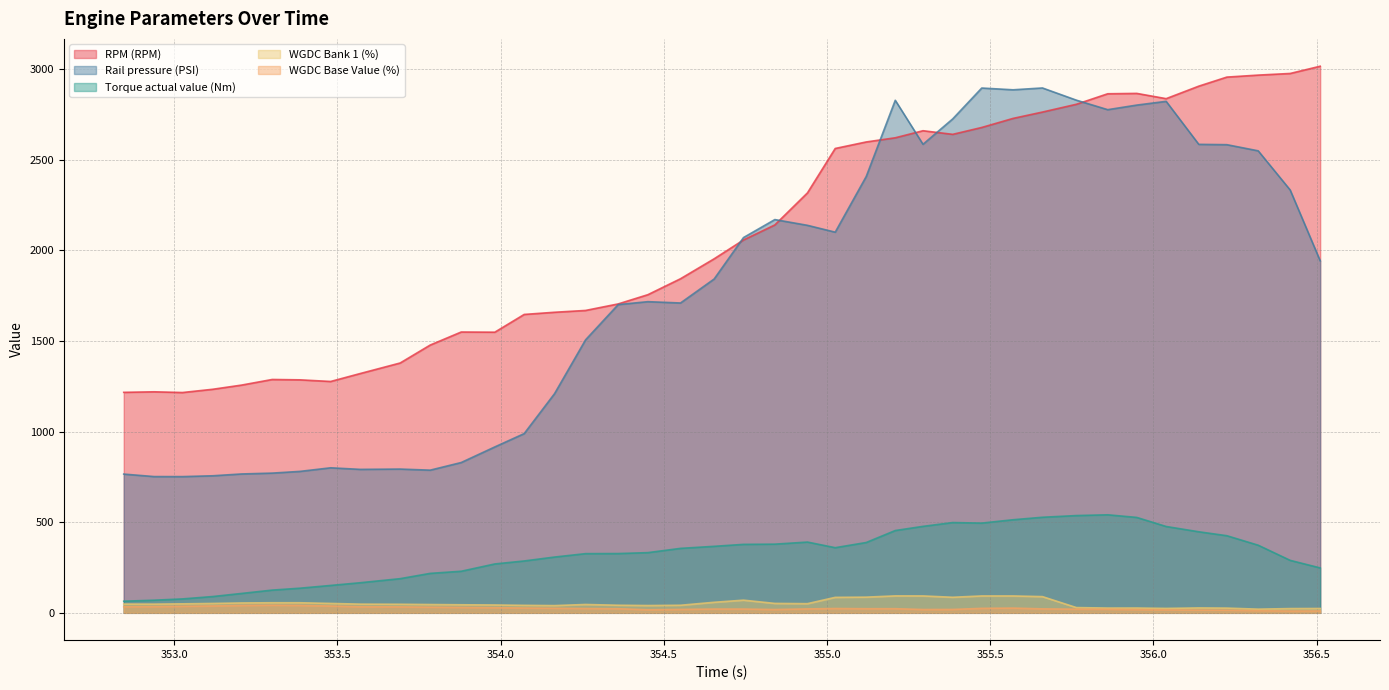

How many data points in Torque actual value (Nm) are less than 355?

20